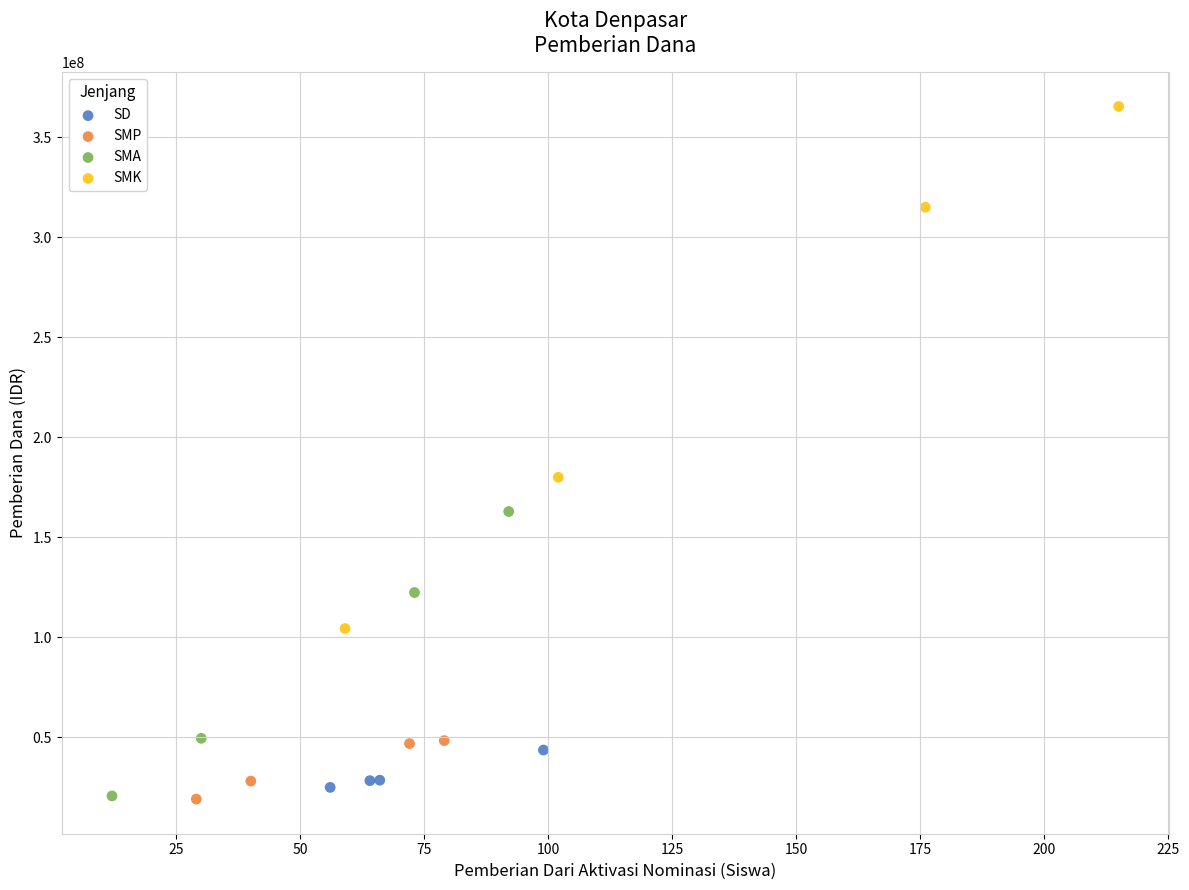

Which series has the widest spread of Y values?

SMK